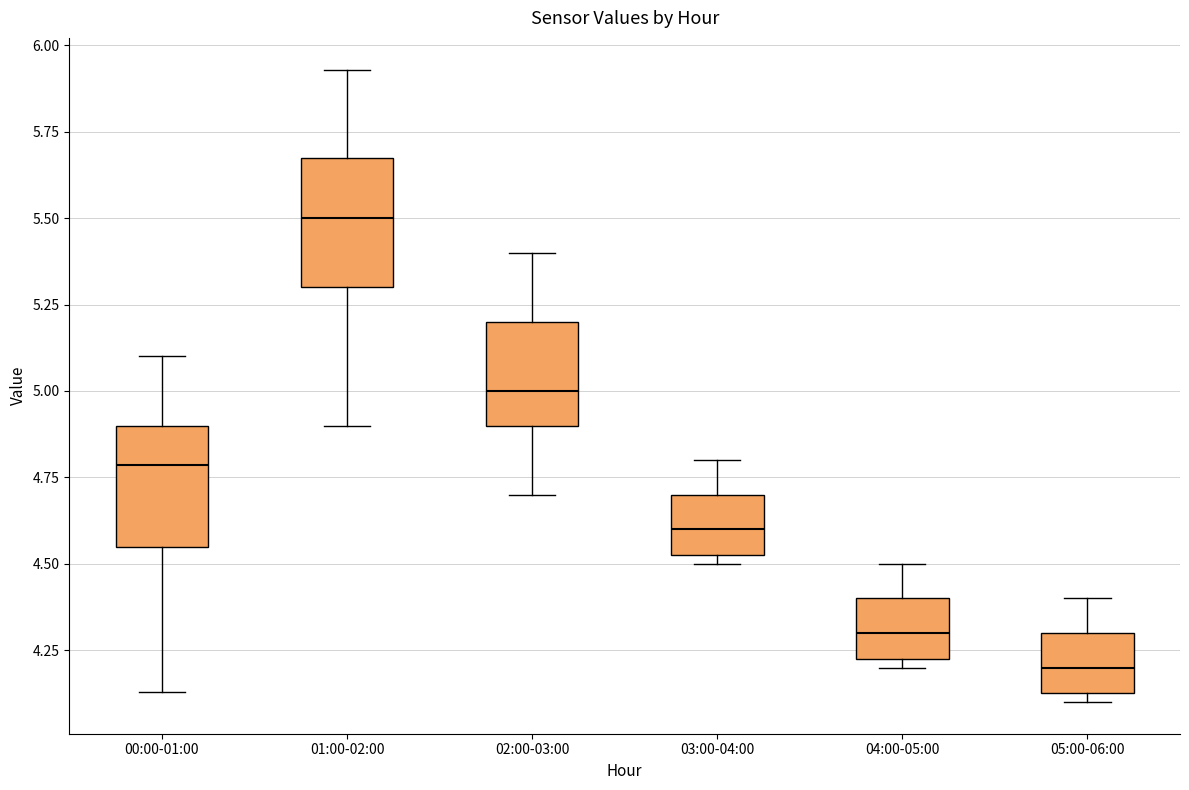

Reading left to right, read every box against the y-axis: the position of its median line, the range the box covers, and the ends of its whiskers. The values are not printed on the chart, so give them approximately, as read against the axis.

00:00-01:00: median 4.80, box 4.55 to 4.90, whiskers 4.15 to 5.10
01:00-02:00: median 5.50, box 5.30 to 5.70, whiskers 4.90 to 5.95
02:00-03:00: median 5.00, box 4.90 to 5.20, whiskers 4.70 to 5.40
03:00-04:00: median 4.60, box 4.55 to 4.70, whiskers 4.50 to 4.80
04:00-05:00: median 4.30, box 4.25 to 4.40, whiskers 4.20 to 4.50
05:00-06:00: median 4.20, box 4.15 to 4.30, whiskers 4.10 to 4.40